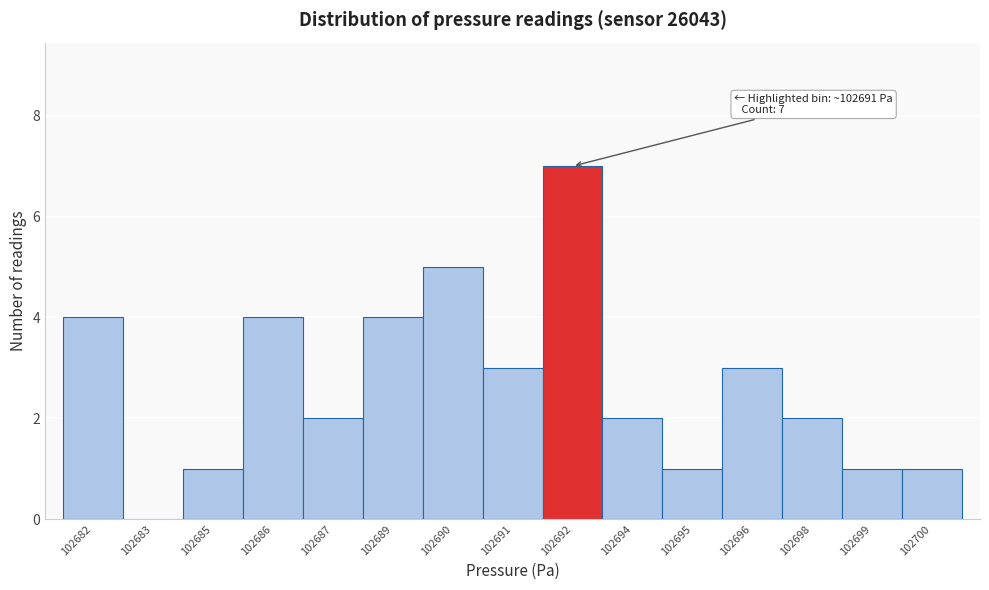

Reading left to right, transcribe all the data shown in this chart.

102682=4	102683=0	102685=1	102686=4	102687=2	102689=4	102690=5	102691=3	102692=7	102694=2	102695=1	102696=3	102698=2	102699=1	102700=1